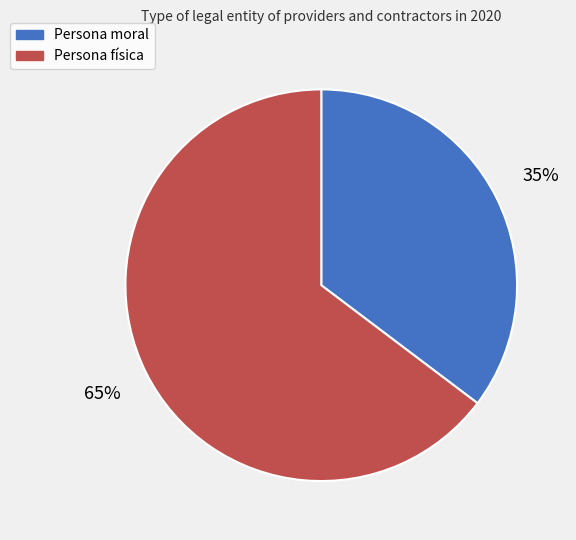

What is the largest slice in the pie chart?

Persona física